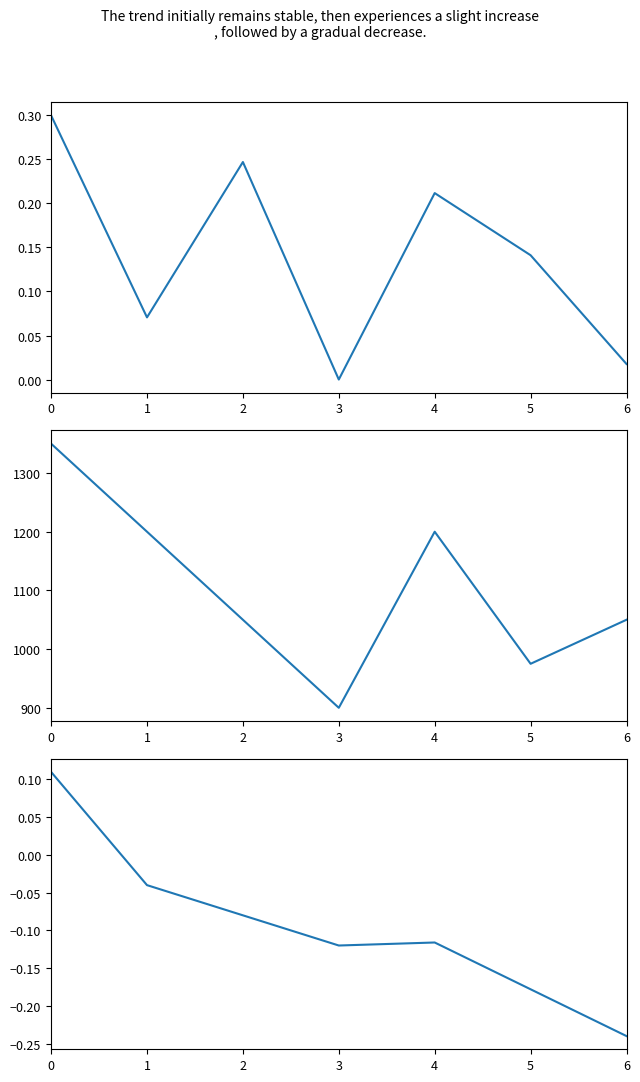

Which series has the largest range (max minus min)?

在籍月数